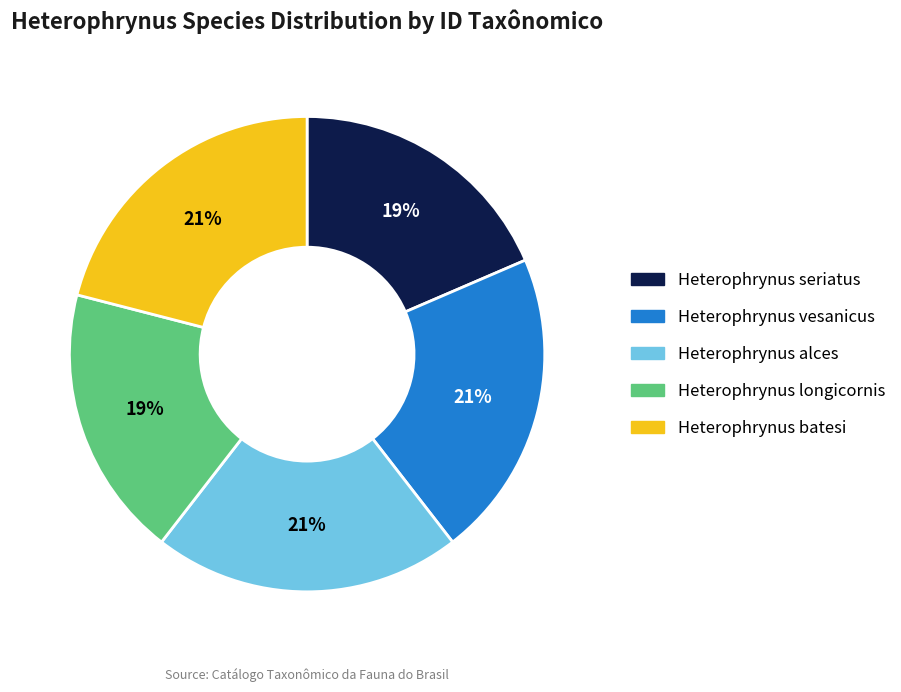

To the nearest percent, what is the difference between the largest and smallest slice percentages?

2%